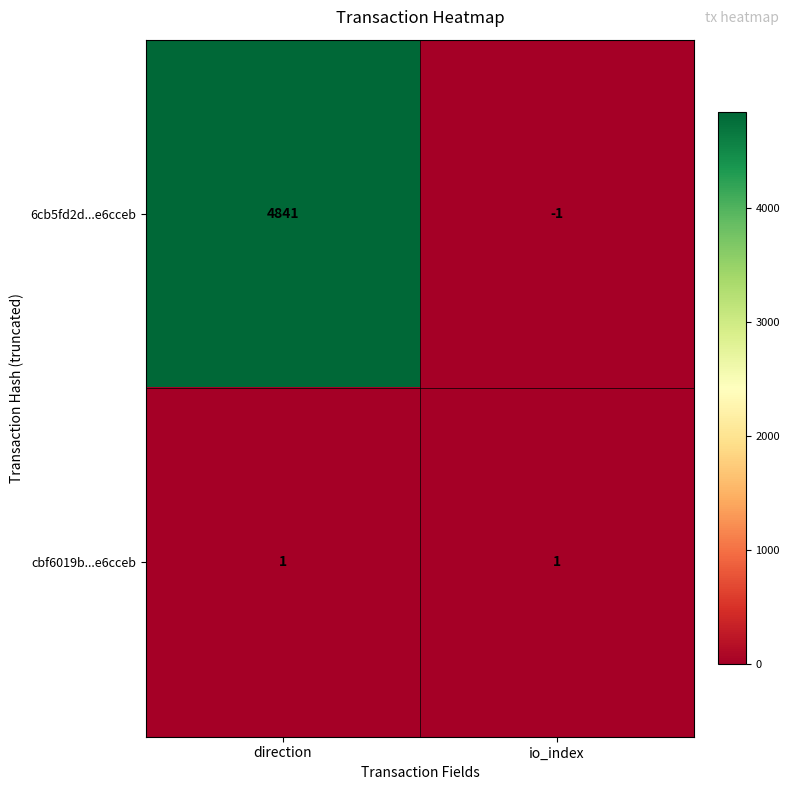

Which series has the widest spread of values?

6cb5fd2d...e6cceb